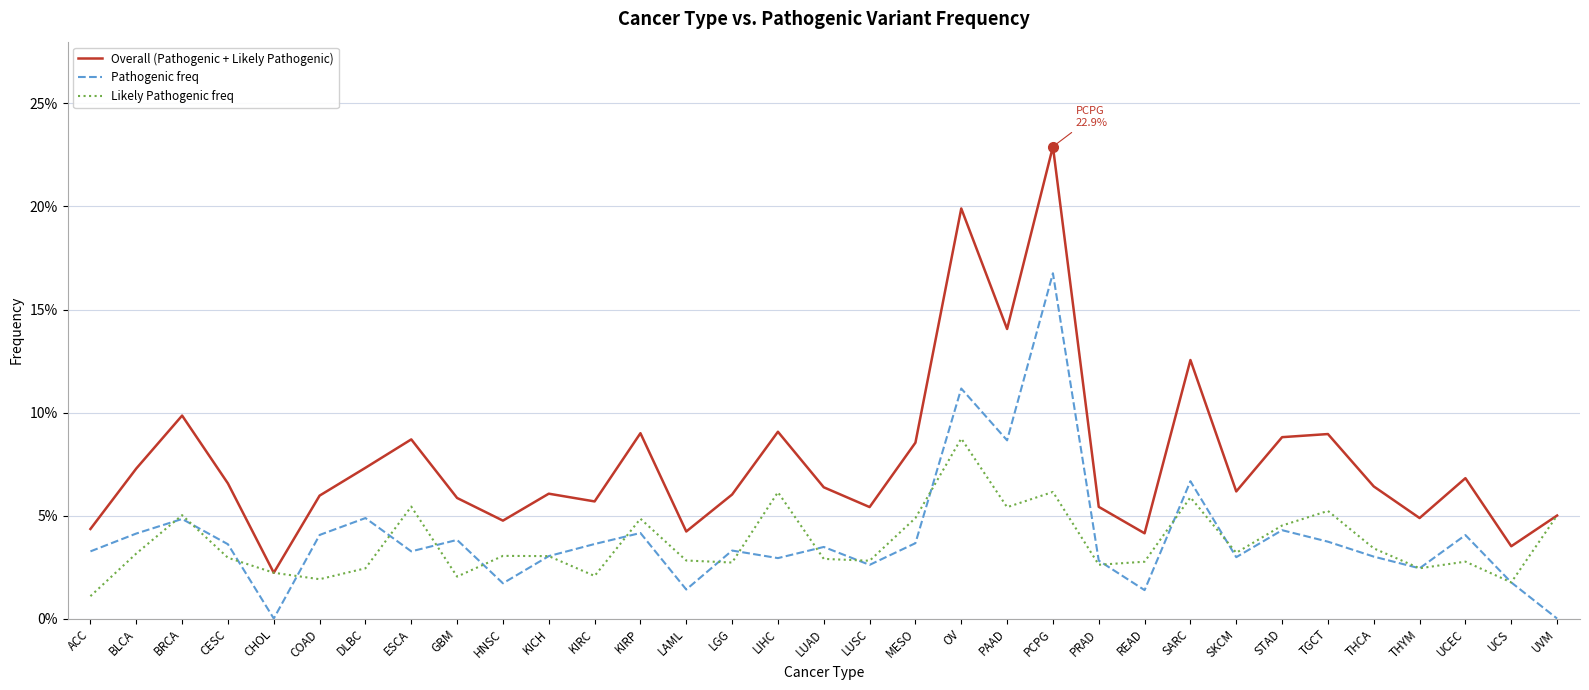

What is the label of the 27th point from the right?

DLBC